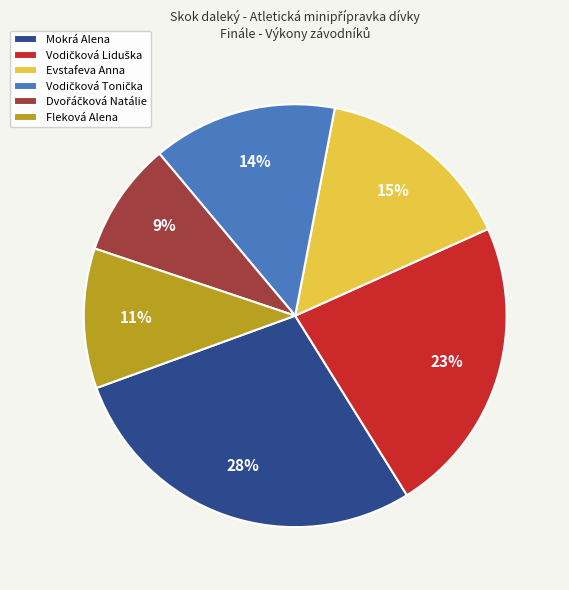

To the nearest percent, what portion does Fleková Alena represent?

11%